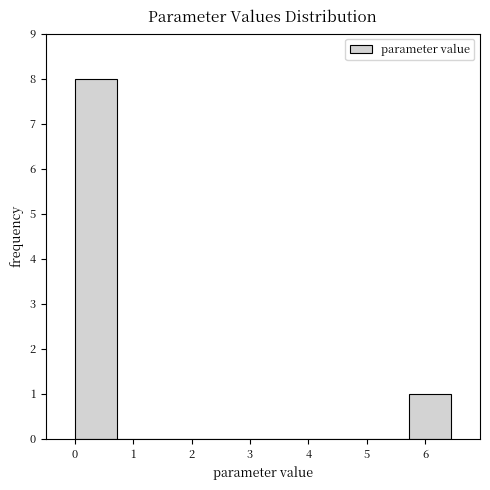

Reading left to right, transcribe this chart: for each bar, give the range it covers on the x-axis and its height. Neither the bar edges nor the heights are printed on the chart, so give them approximately, as read against the axes.

0.0 to 0.7: 8
0.7 to 1.4: 0
1.4 to 2.1: 0
2.1 to 2.9: 0
2.9 to 3.6: 0
3.6 to 4.3: 0
4.3 to 5.0: 0
5.0 to 5.7: 0
5.7 to 6.4: 1